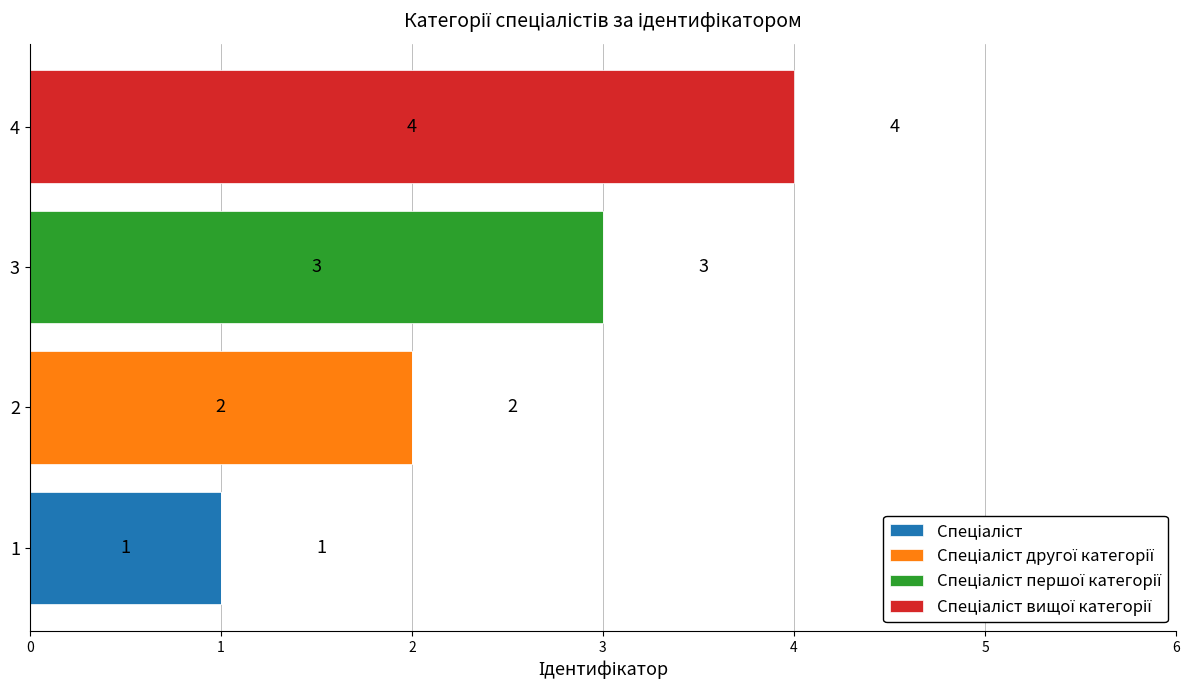

What is the total value across all series at 4?

4